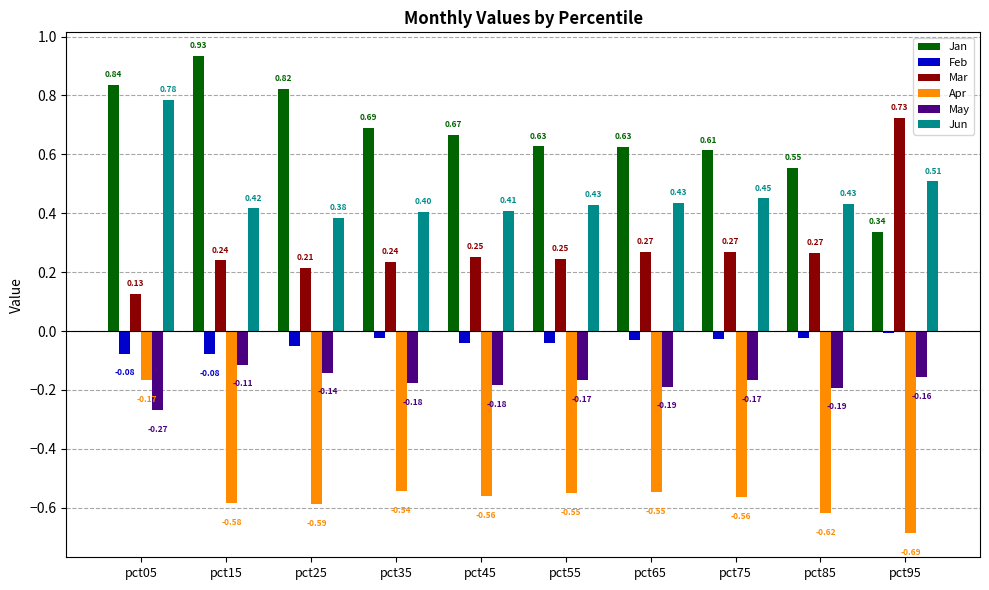

Count the number of data series in this chart.

6